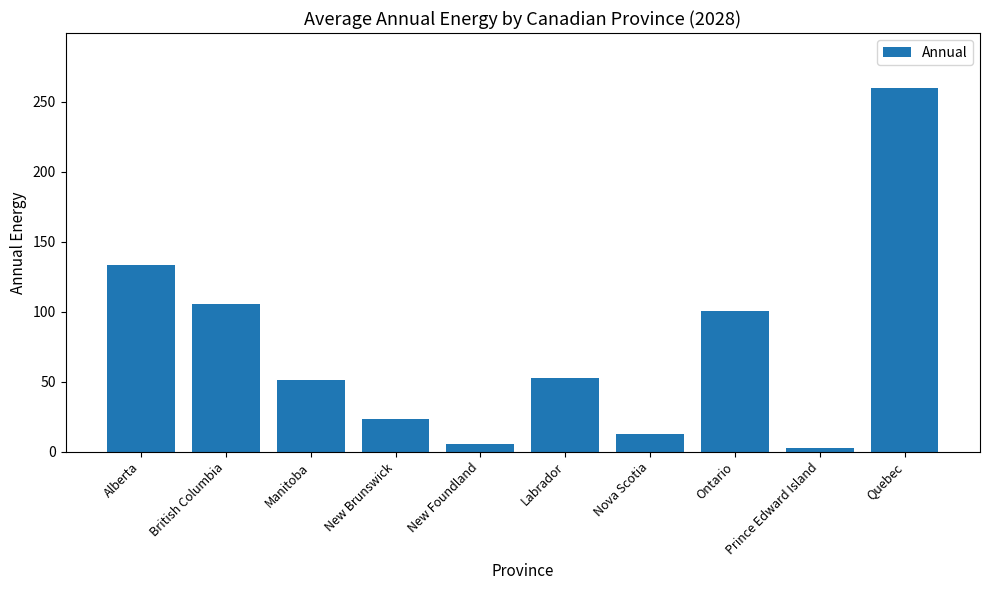

Between Alberta and New Brunswick, which is larger?

Alberta